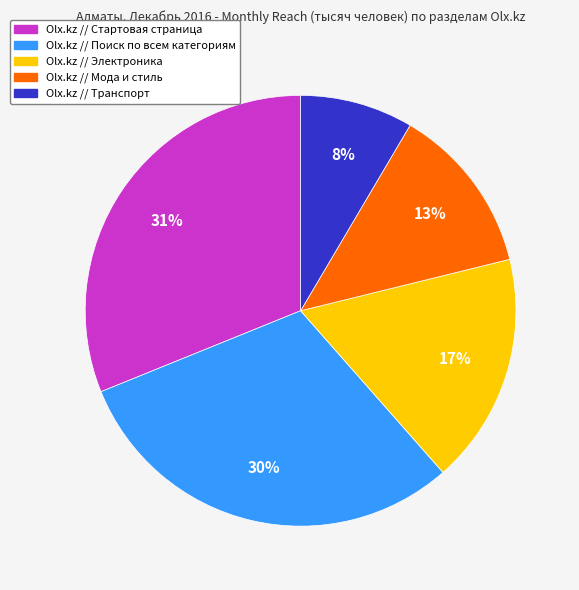

What percentage is the Olx.kz // Поиск по всем категориям slice, to the nearest percent?

30%